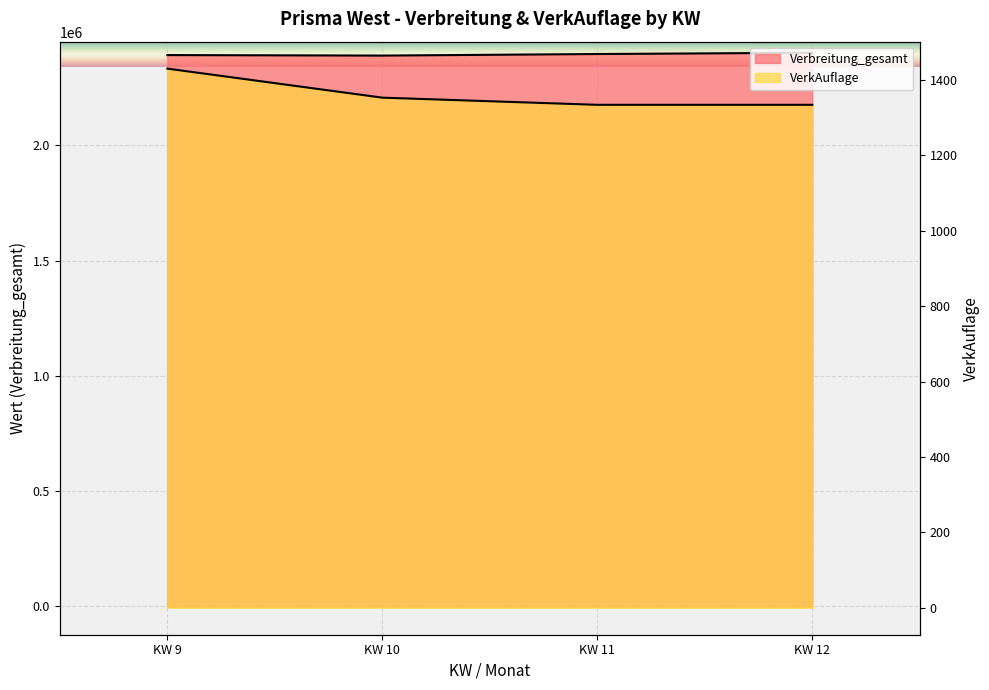

Where is VerkAuflage nearest to the value 1382?

KW 10